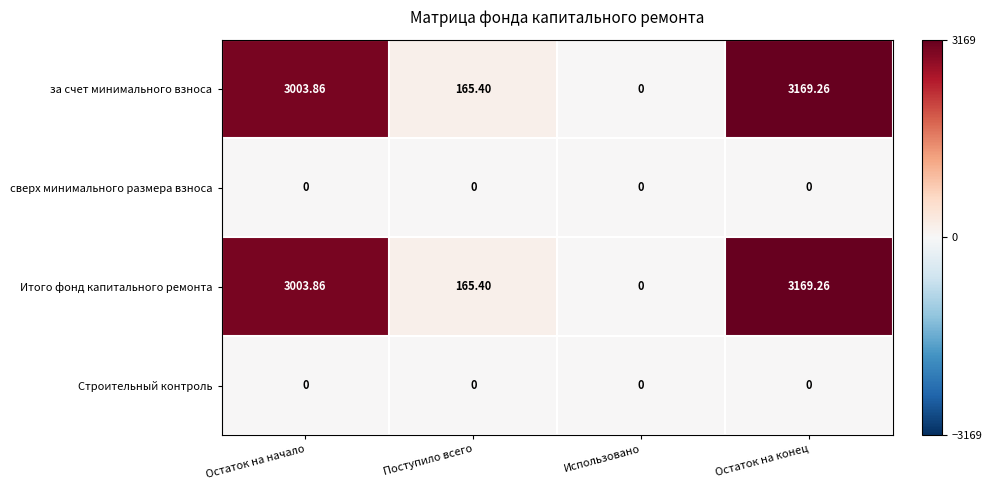

Rank the categories by Итого фонд капитального ремонта value from highest to lowest.

Остаток на конец, Остаток на начало, Поступило всего, Использовано